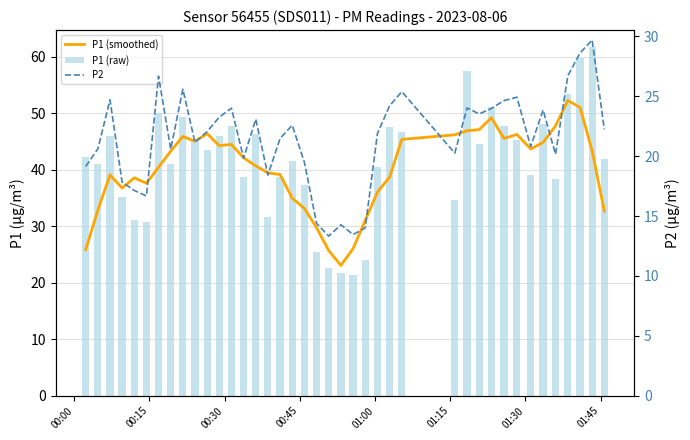

What is the value of the P1 (raw) bar at the 11th from the left?

43.5